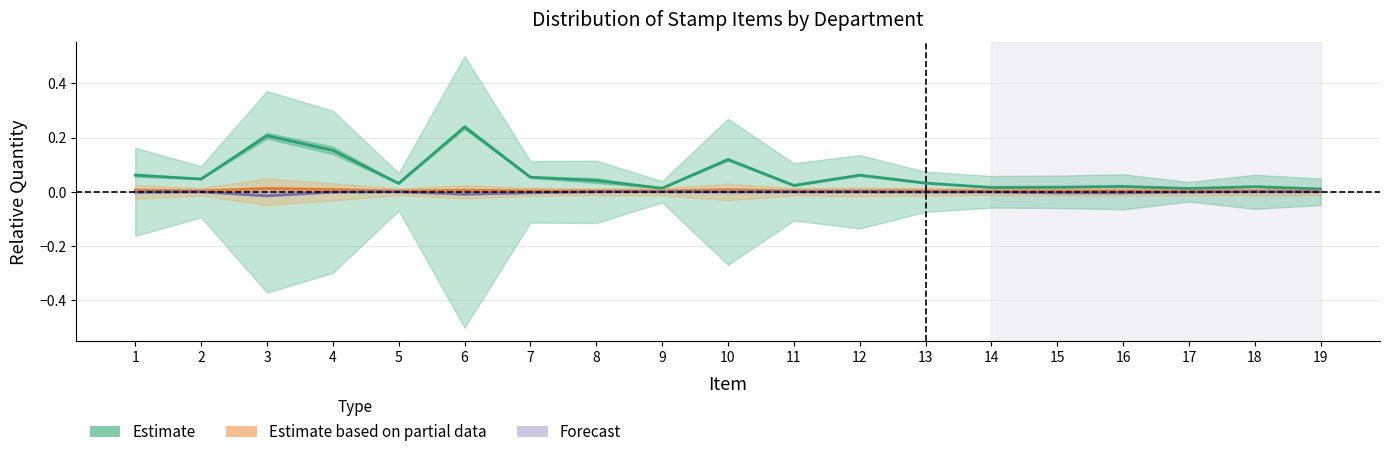

Between 16 and 4, which is larger?

4